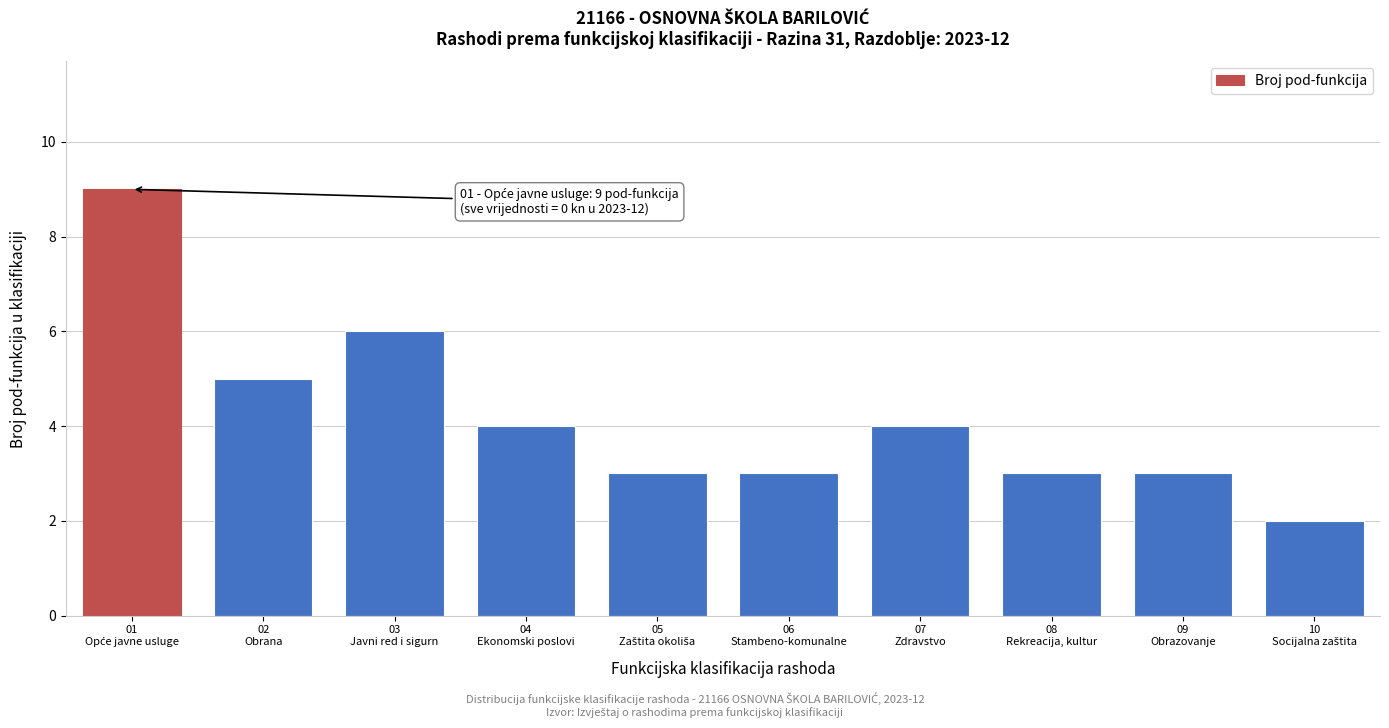

Reading right to left, list all the values displayed in this chart.

2	3	3	4	3	3	4	6	5	9